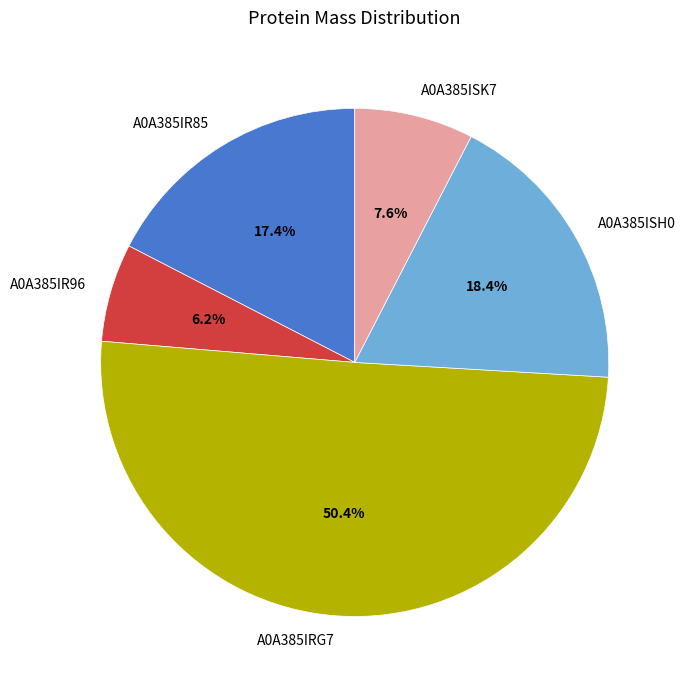

Do A0A385ISH0 and A0A385ISK7 together represent more than half of the pie?

No